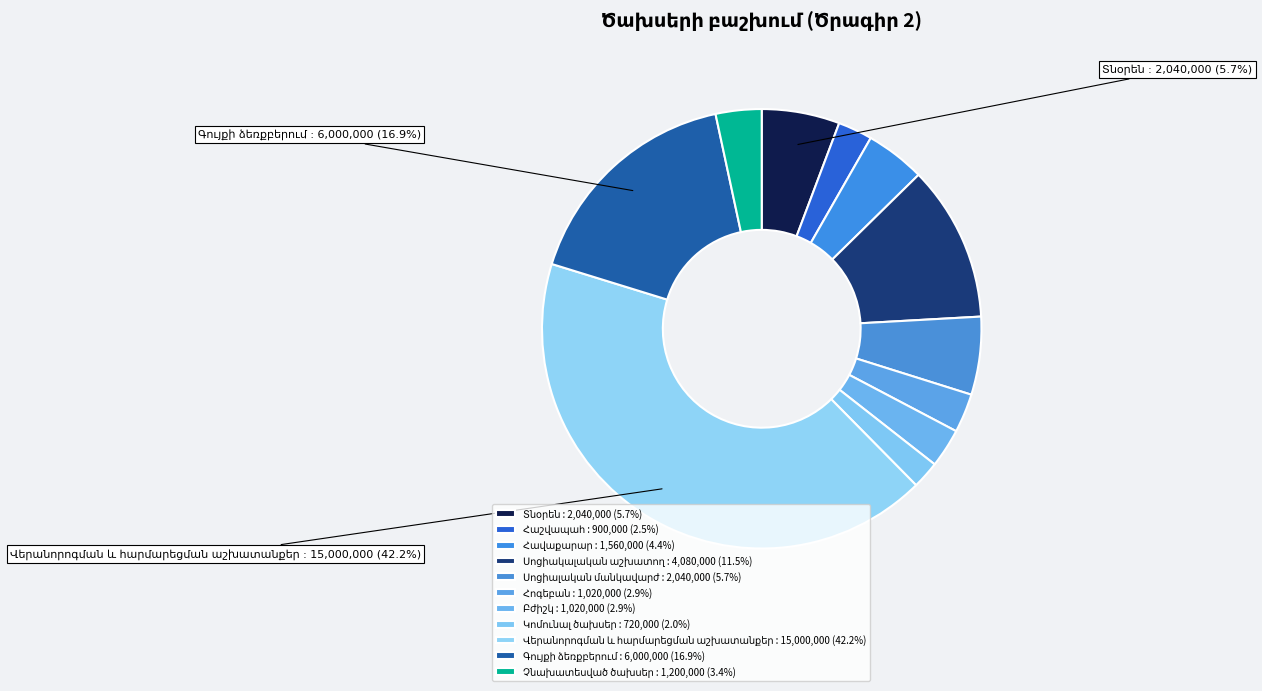

To the nearest percent, what is the average slice percentage?

9%